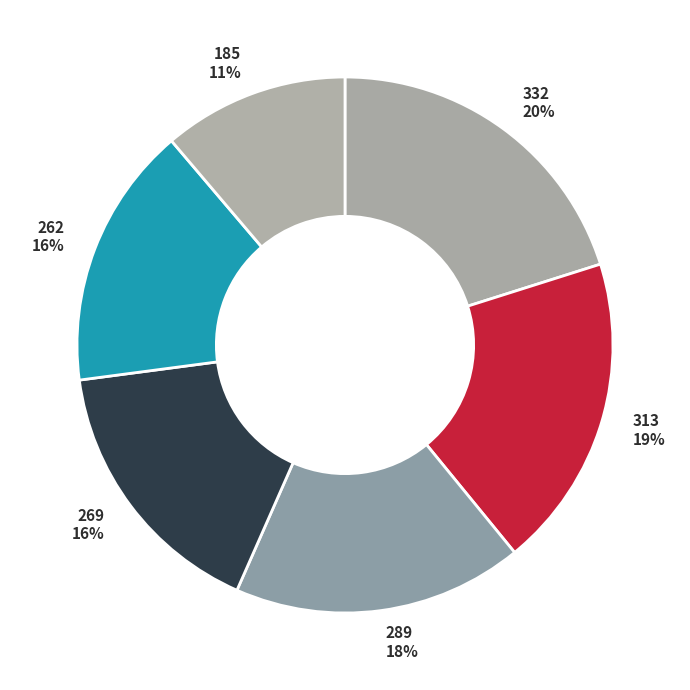

True or false: 332 accounts for 7% of the total.

False